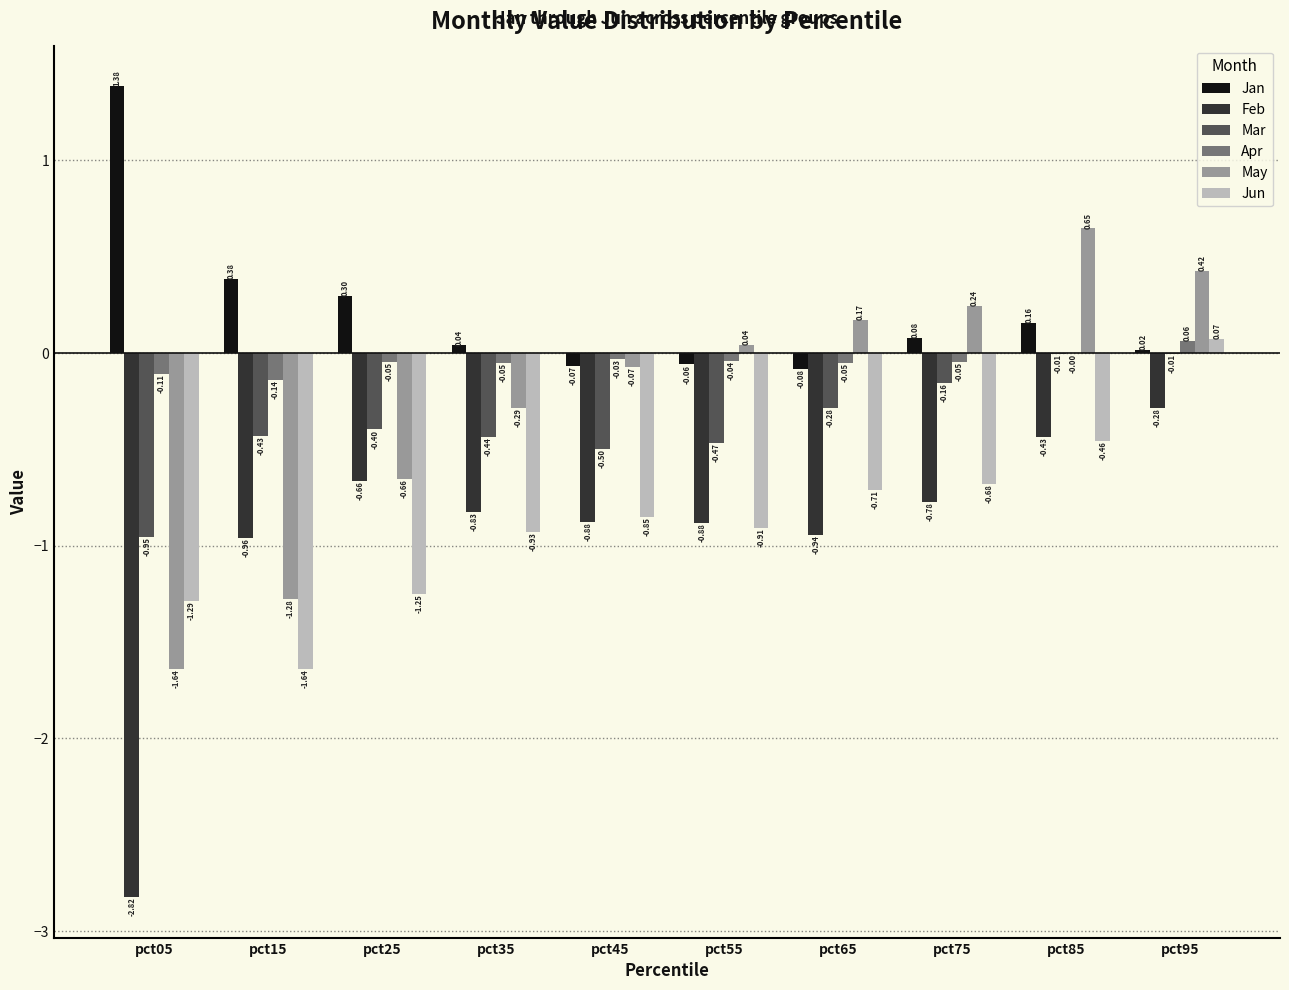

What is the sum of all Apr values?

-0.5